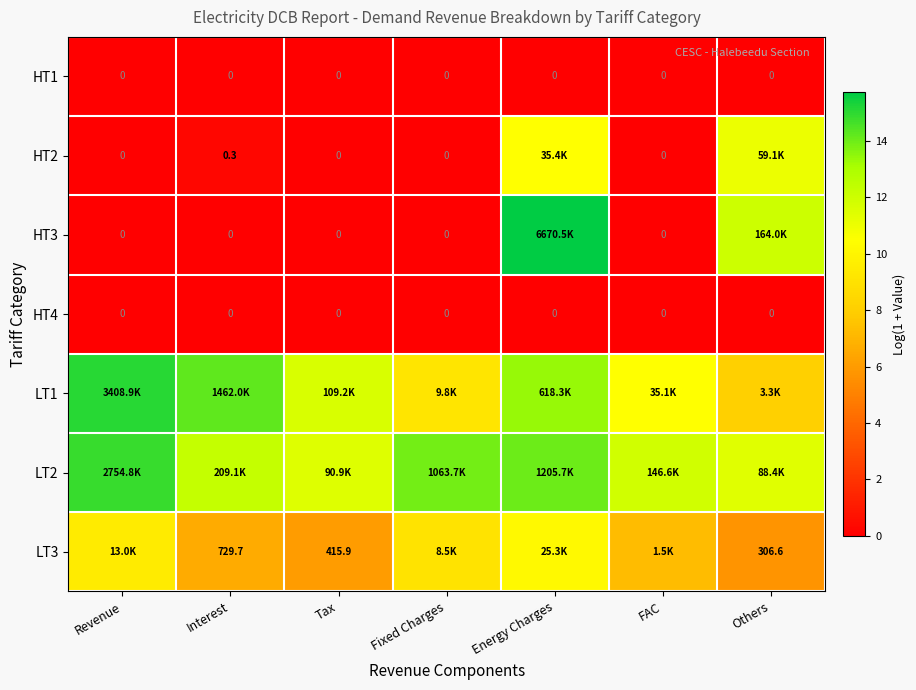

How many distinct data groups are displayed?

7